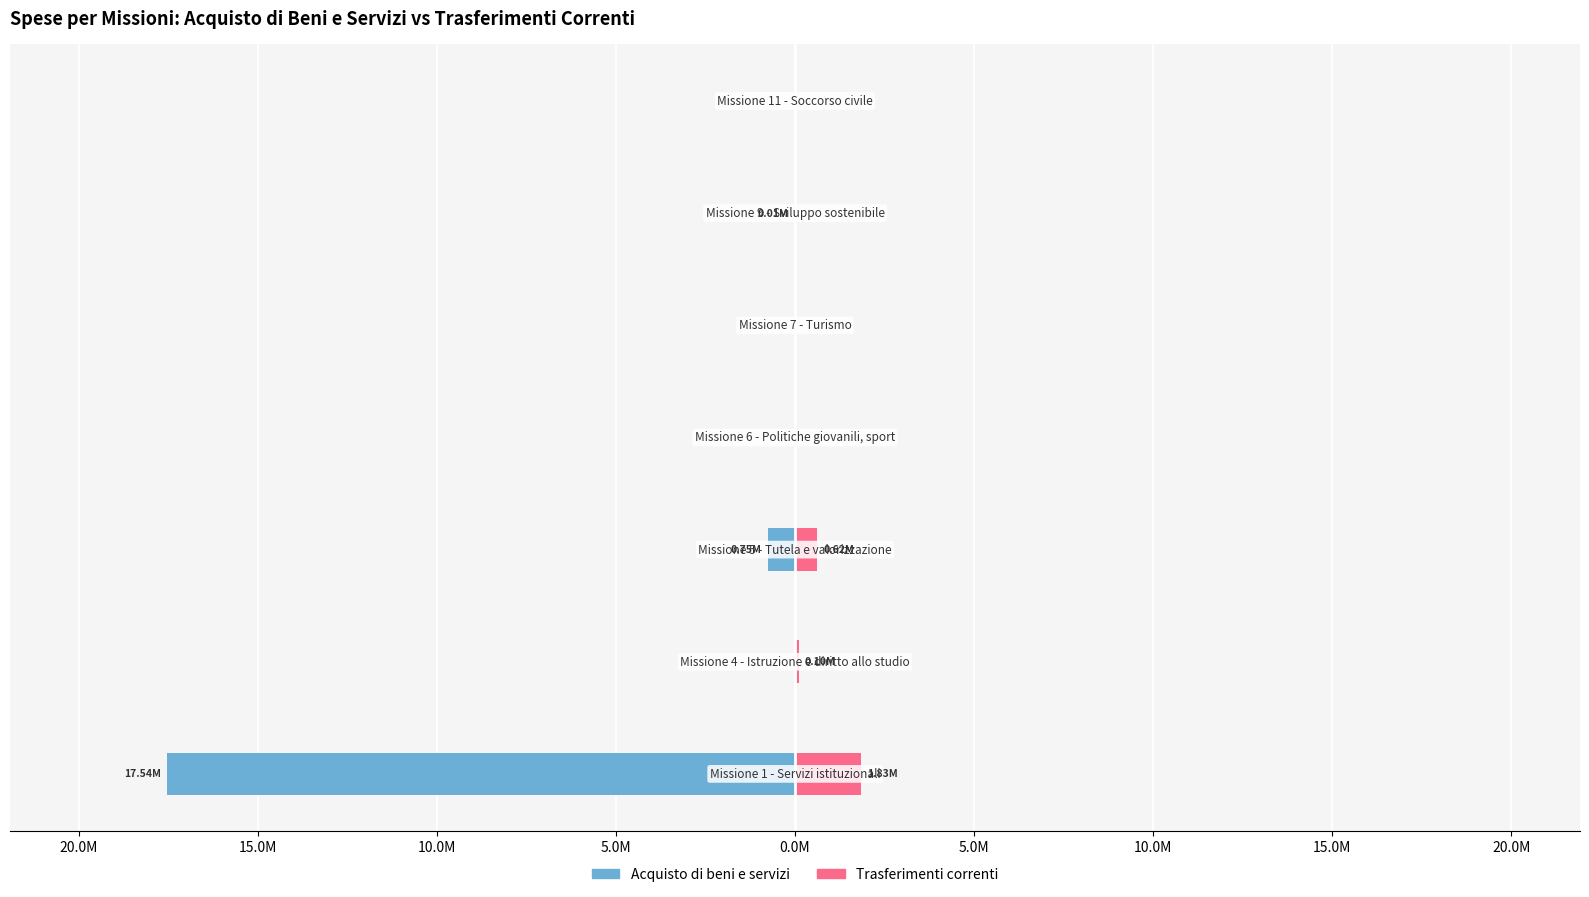

What is the lowest value of the Acquisto di beni e servizi series?

-17537792.3